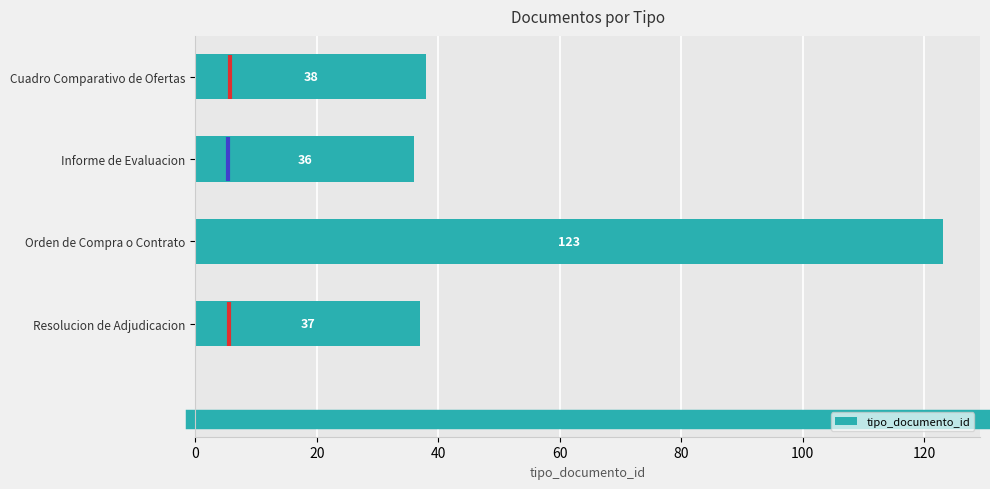

What is the label of the 2nd bar from the bottom?

Orden de Compra o Contrato